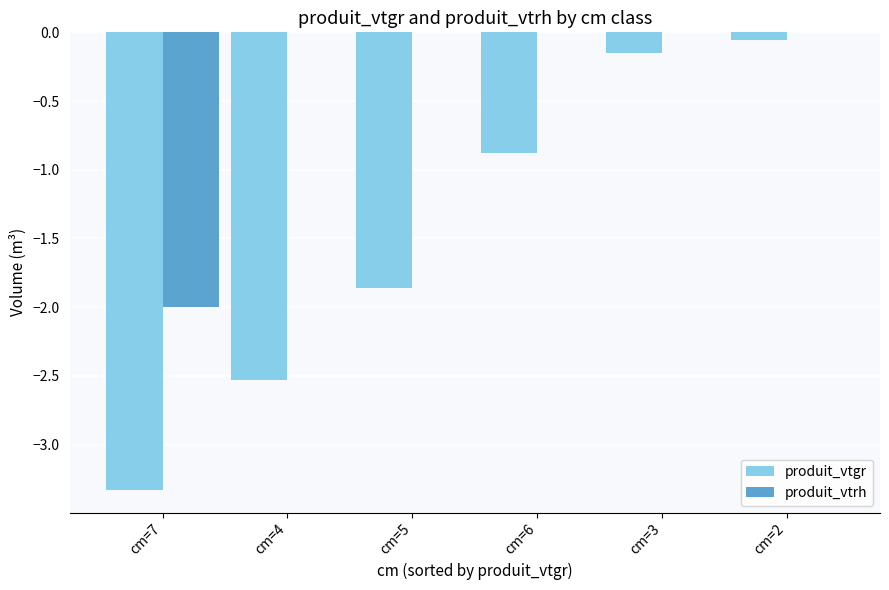

The produit_vtrh series shows 0.0 at cm=5. True or false?

True